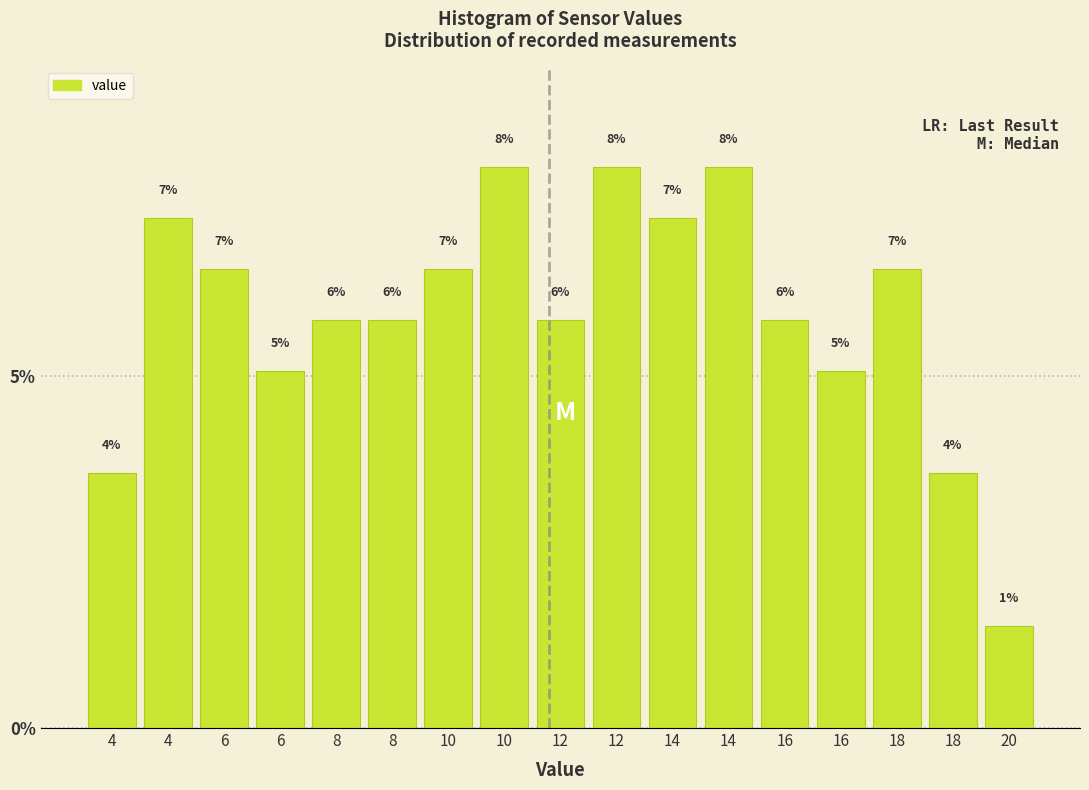

Are the bars horizontal?

No